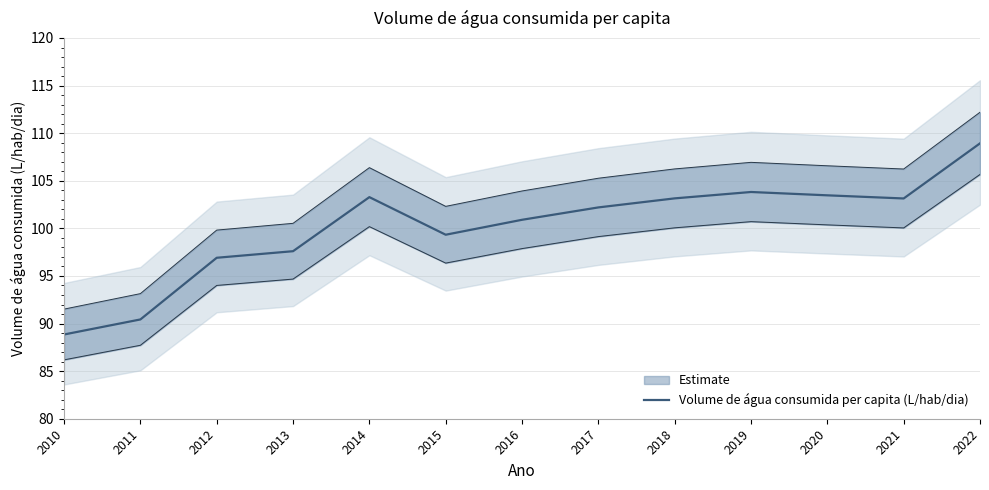

Reading left to right, what are all the values shown in this chart?

88.8	90.4	96.9	97.6	103.3	99.3	100.9	102.2	103.2	103.8	103.5	103.1	108.9